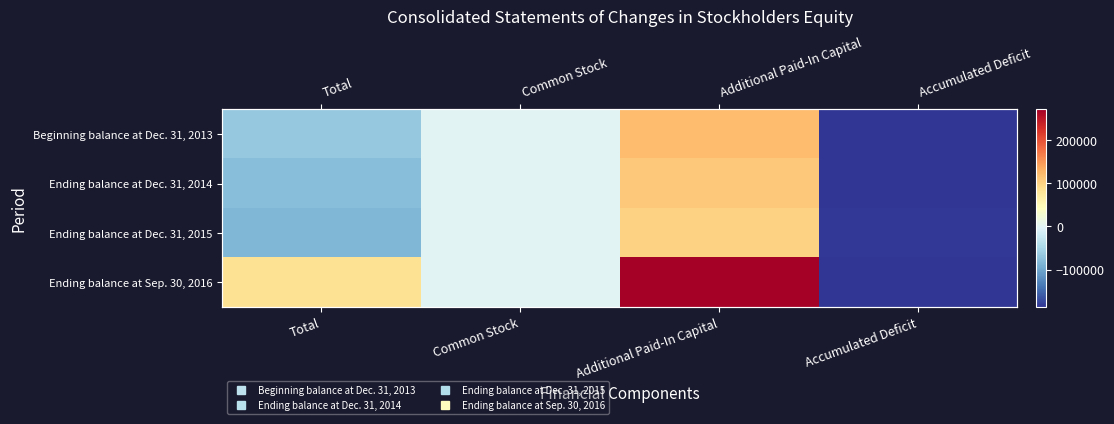

Rank the categories by Ending balance at Dec. 31, 2015 value from lowest to highest.

Accumulated Deficit, Total, Common Stock, Additional Paid-In Capital